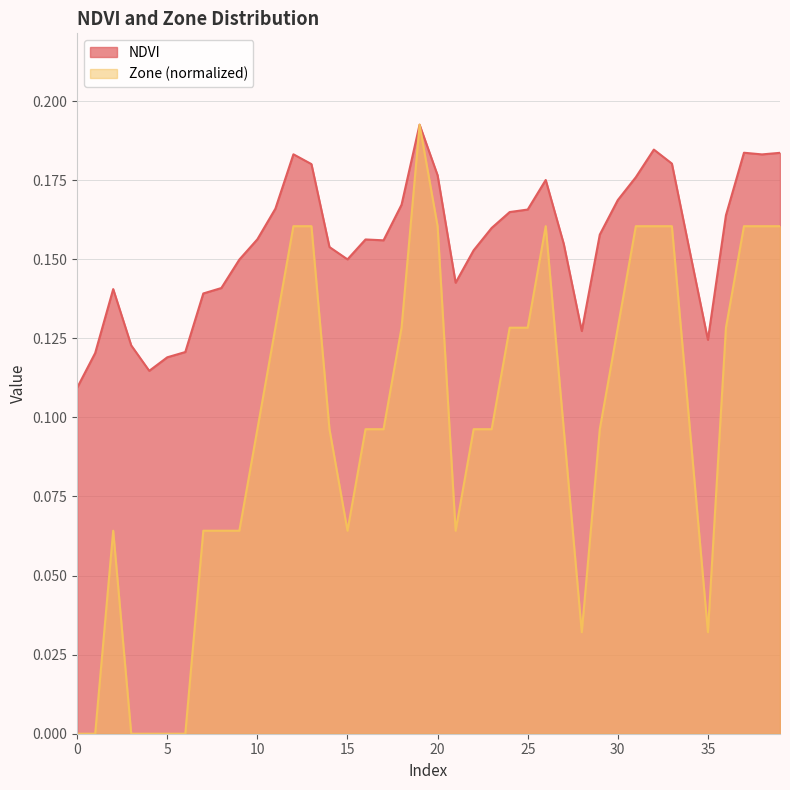

In Zone, how many points are lower than both neighbors (excluding endpoints)?

4